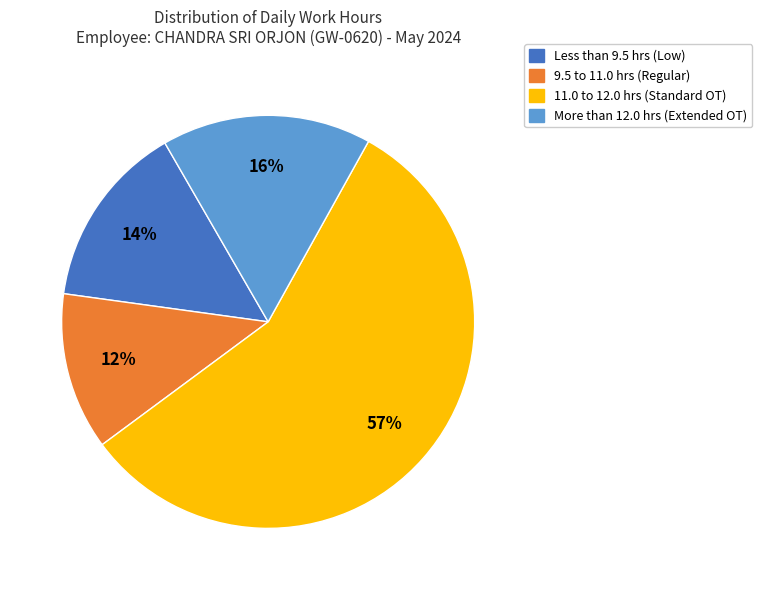

To the nearest percent, what is the average slice percentage?

25%